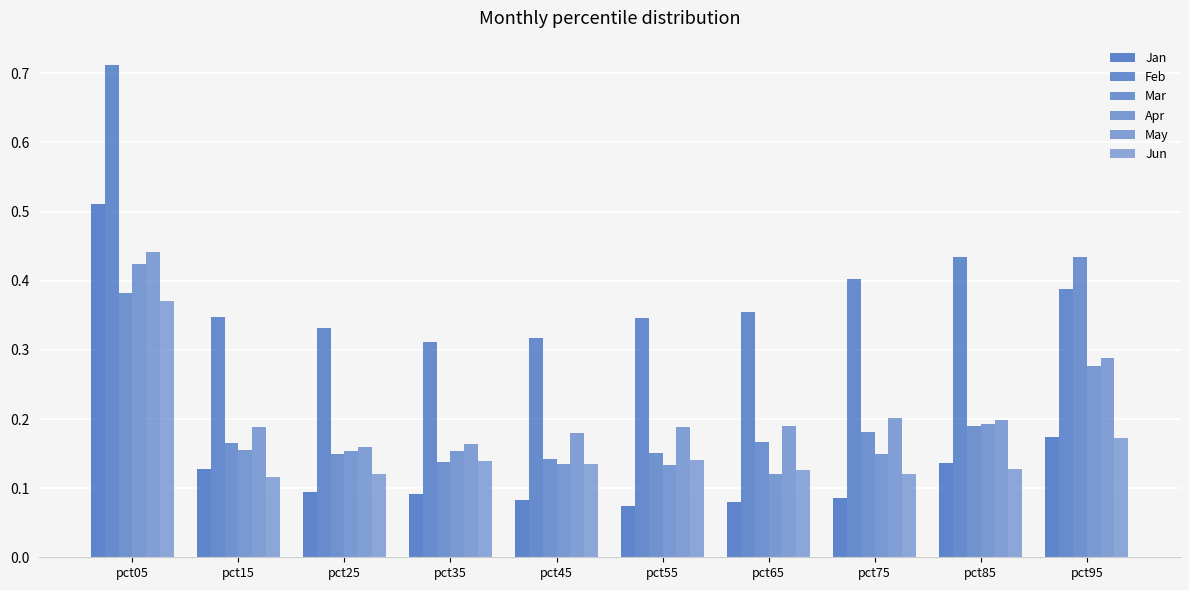

Are the bars grouped side by side (vs. stacked)?

Yes